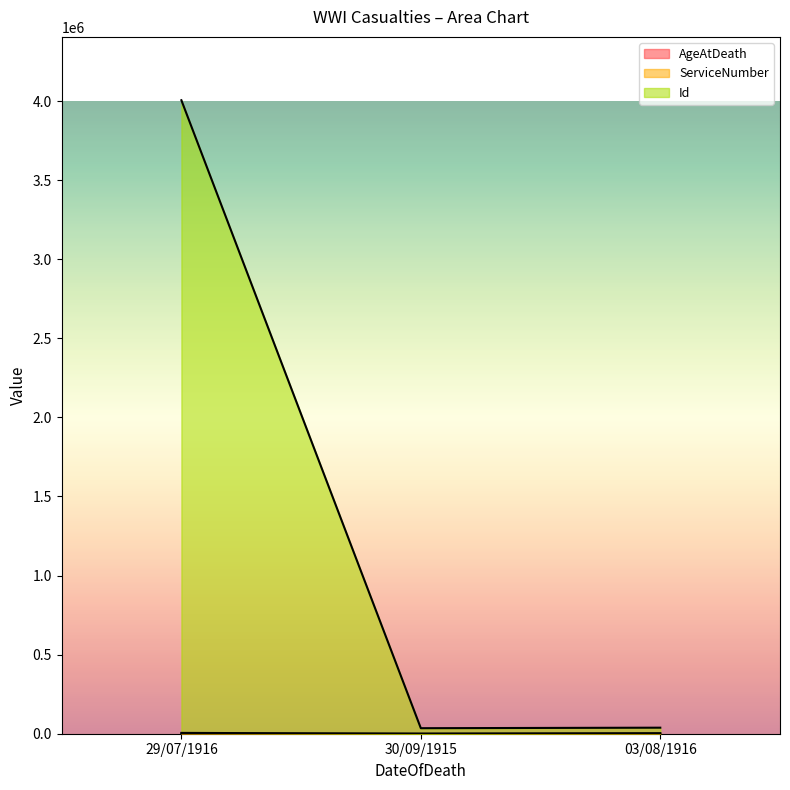

The value of ServiceNumber at 03/08/1916 is 3307. True or false?

True